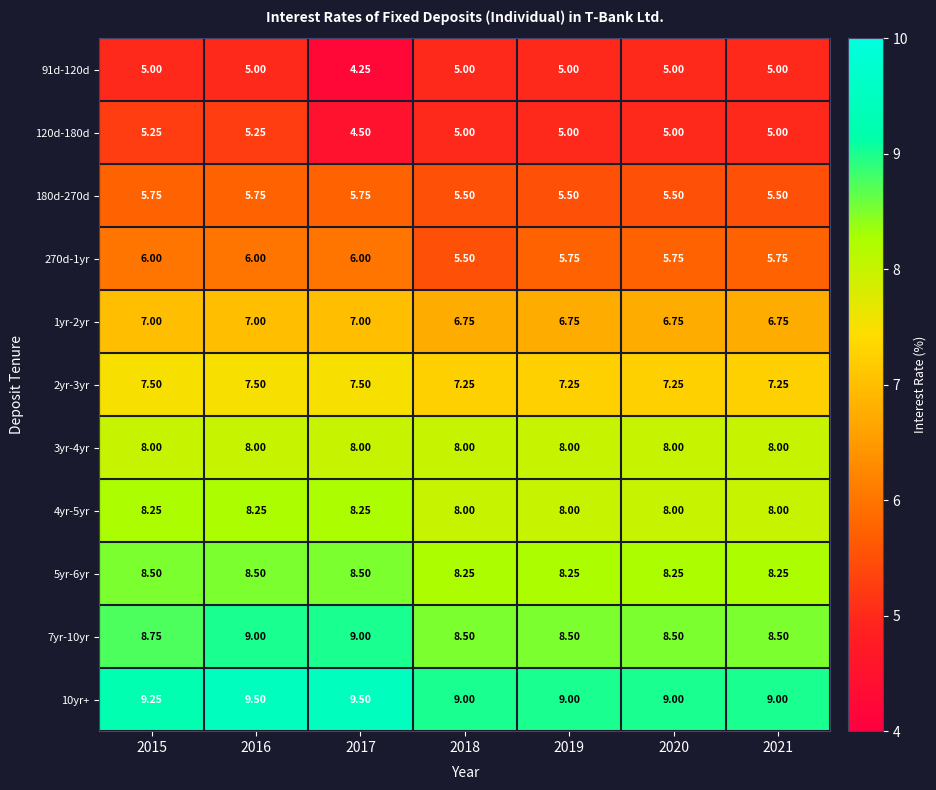

Is the value of 5yr-6yr at 2015 greater than the value of 3yr-4yr at 2017?

Yes